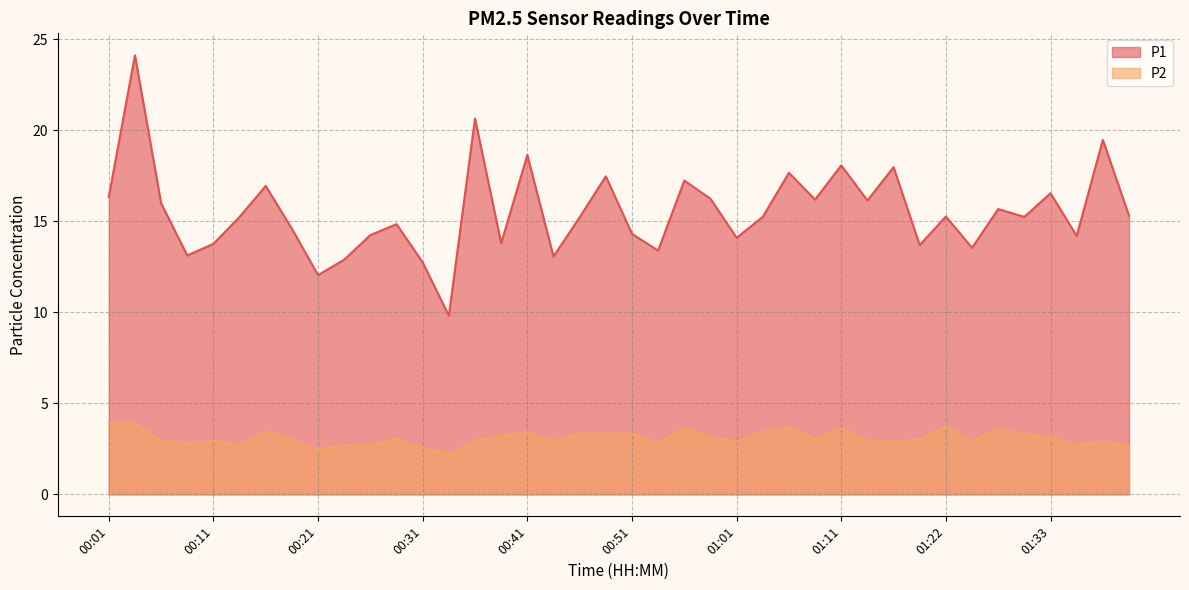

How many data points in P2 are less than 3?

19